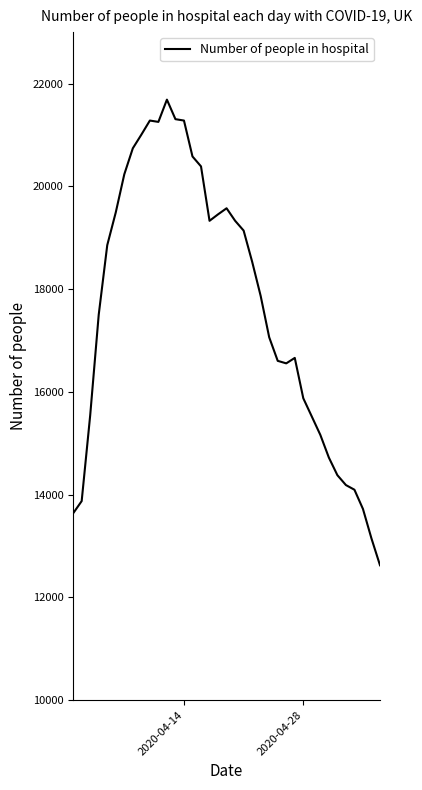

What is the sum of all values?

652174